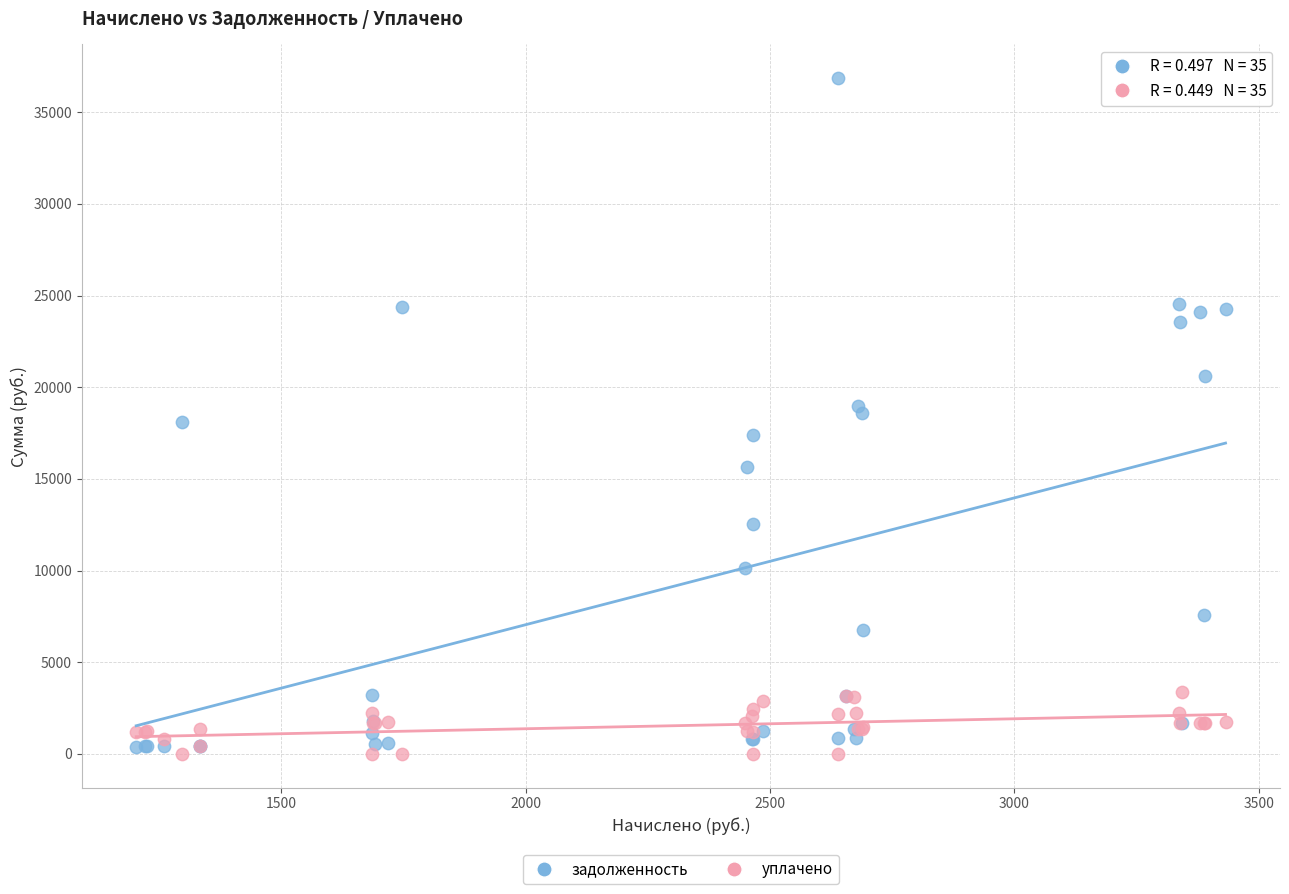

Which series has the widest spread of Y values?

задолженность